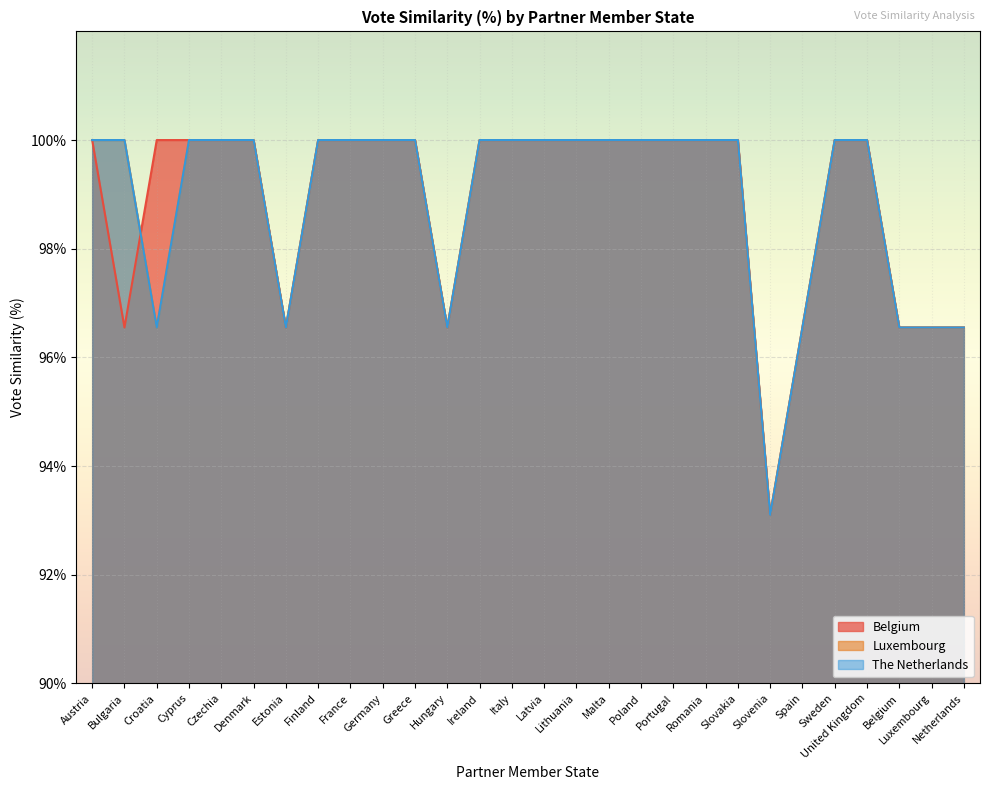

What are all the series names shown in the legend?

Belgium, Luxembourg, The Netherlands